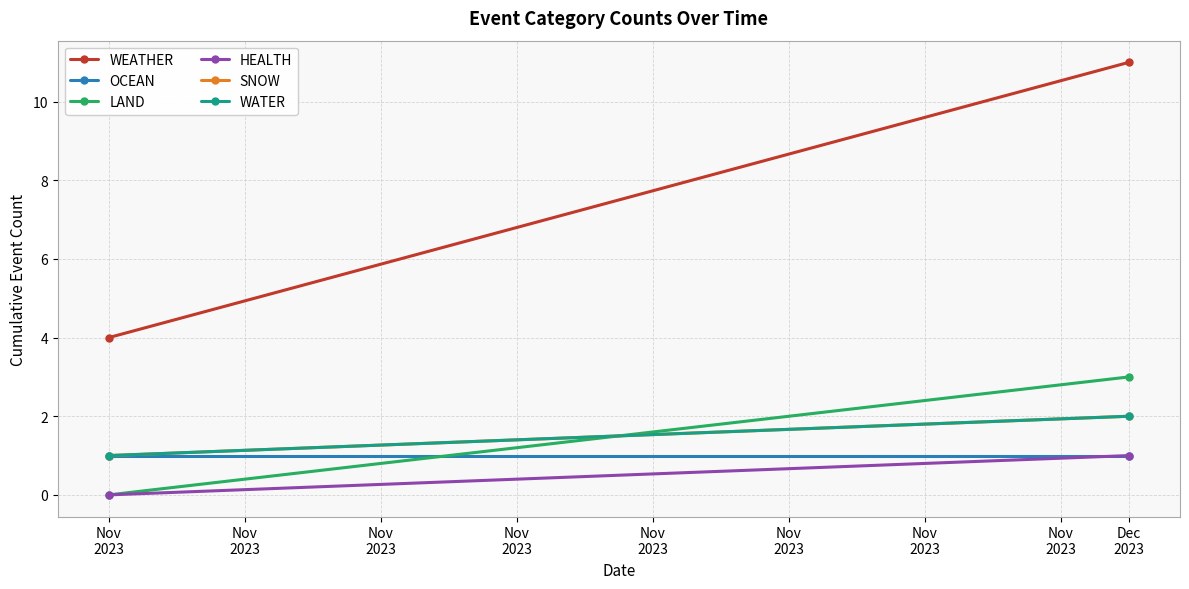

What is the total value across all series at Nov
2023?

7